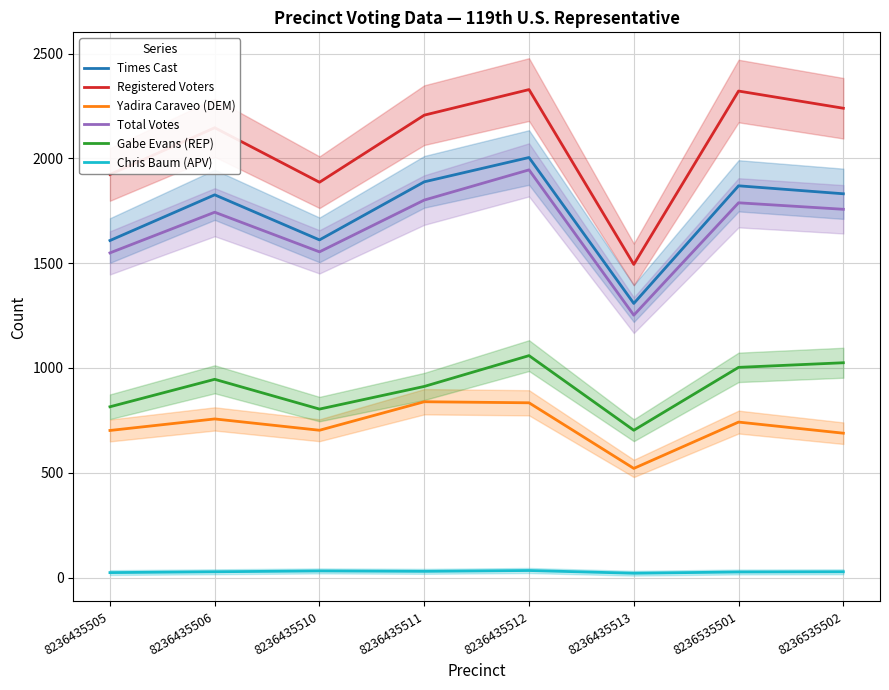

What is the average value of the Total Votes series?

1674